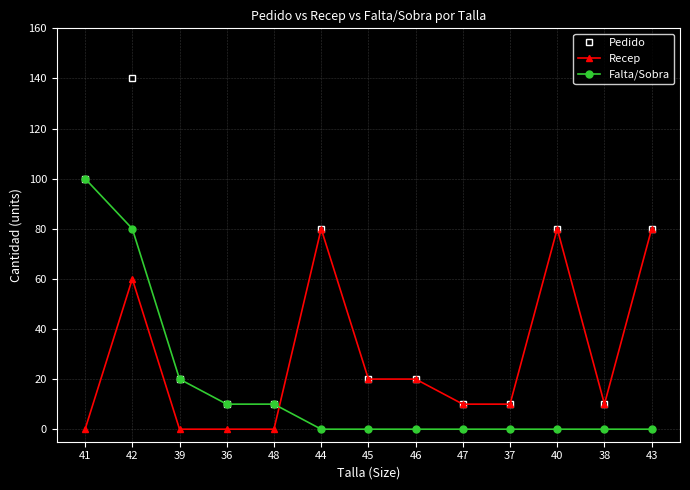

True or false: Recep has a value of 43 at 48.

False